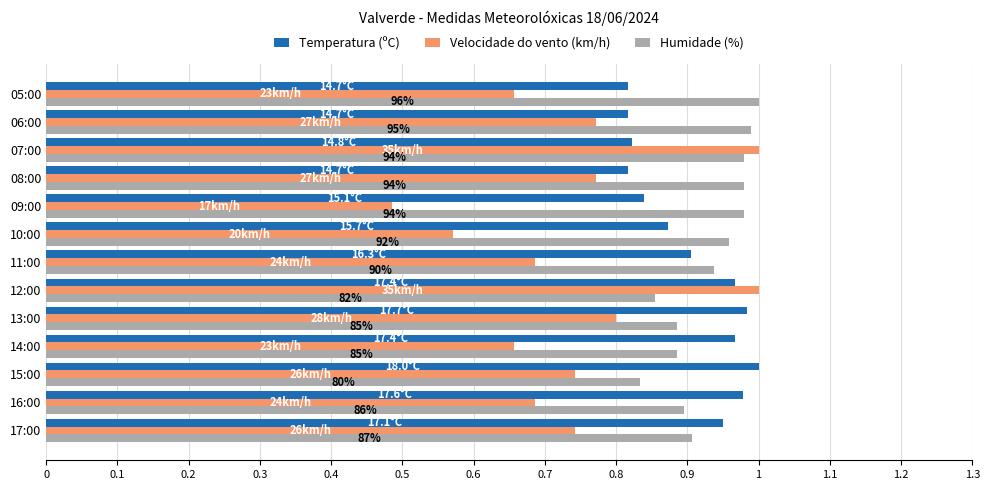

What is the sum of the Humidade (%) values at 17:00 and 13:00?

1.8